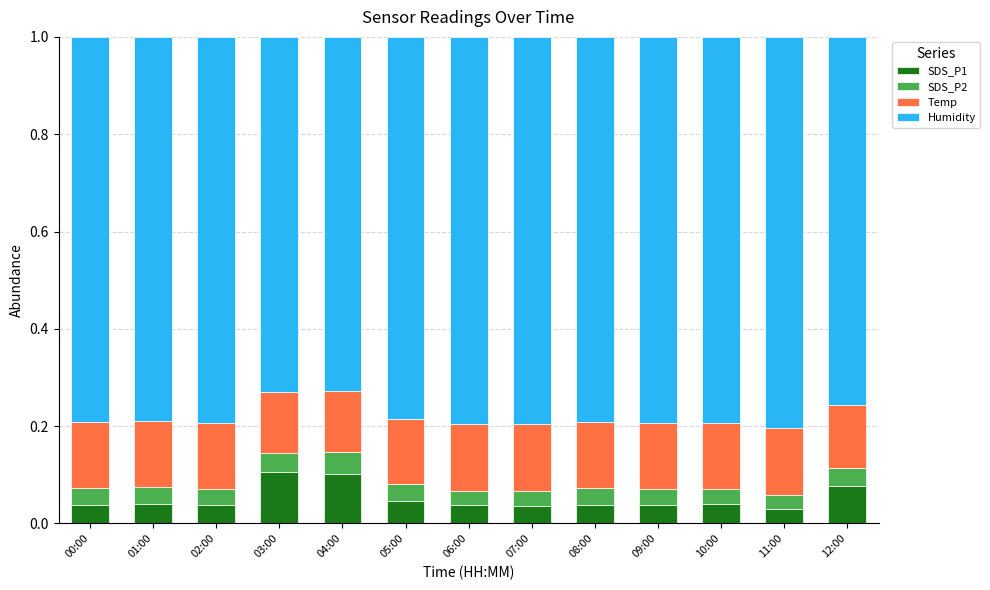

True or false: SDS_P1 has a value of 0.1 at 12:00.

True